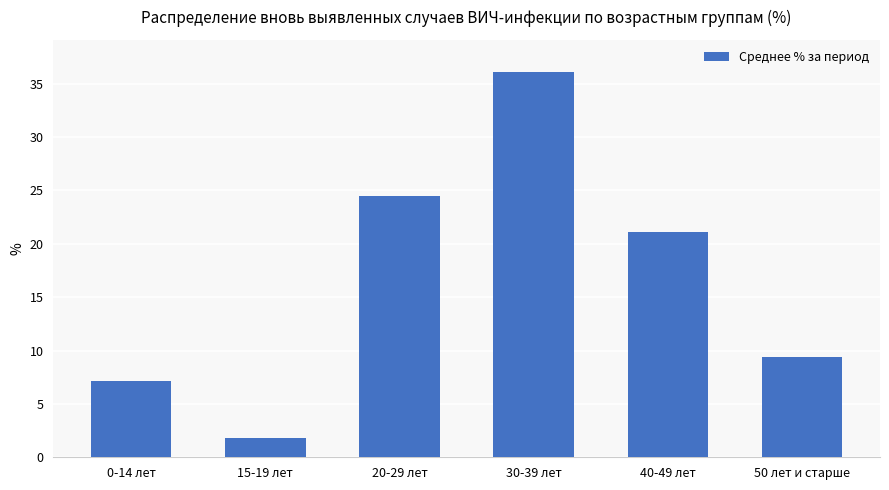

Reading left to right, extract all data points from this chart.

0-14 лет=7.1	15-19 лет=1.8	20-29 лет=24.5	30-39 лет=36.1	40-49 лет=21.1	50 лет и старше=9.4